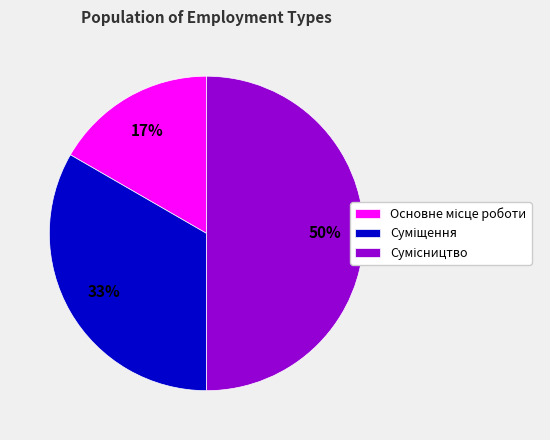

To the nearest percent, what is the difference between the largest and smallest slice percentages?

33%